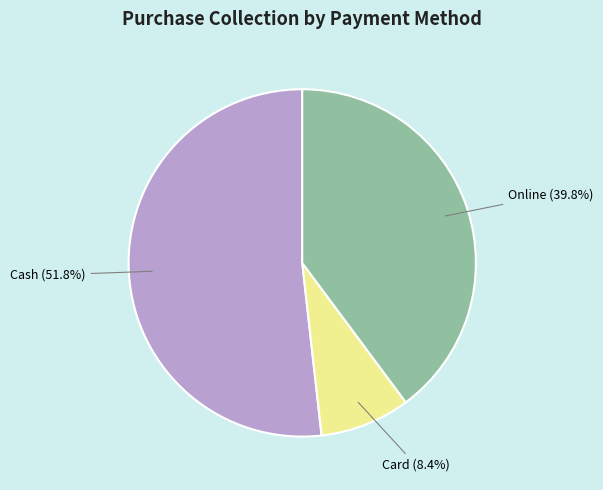

Count the number of slices in the pie.

3